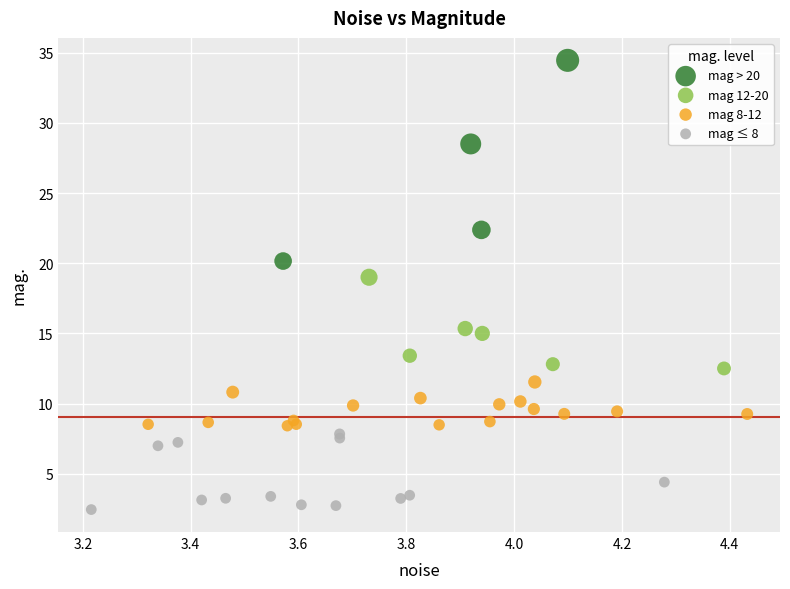

Which series reaches the minimum Y coordinate?

mag ≤ 8